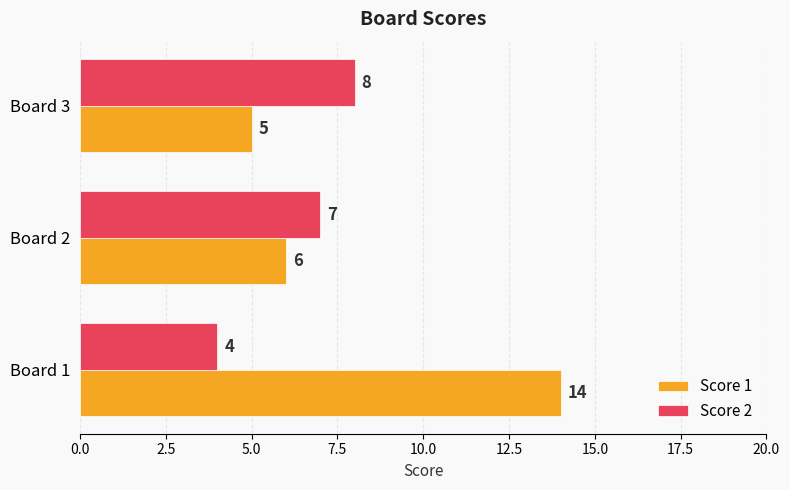

List the labels in order of Score 1 value, largest first.

Board 1, Board 2, Board 3